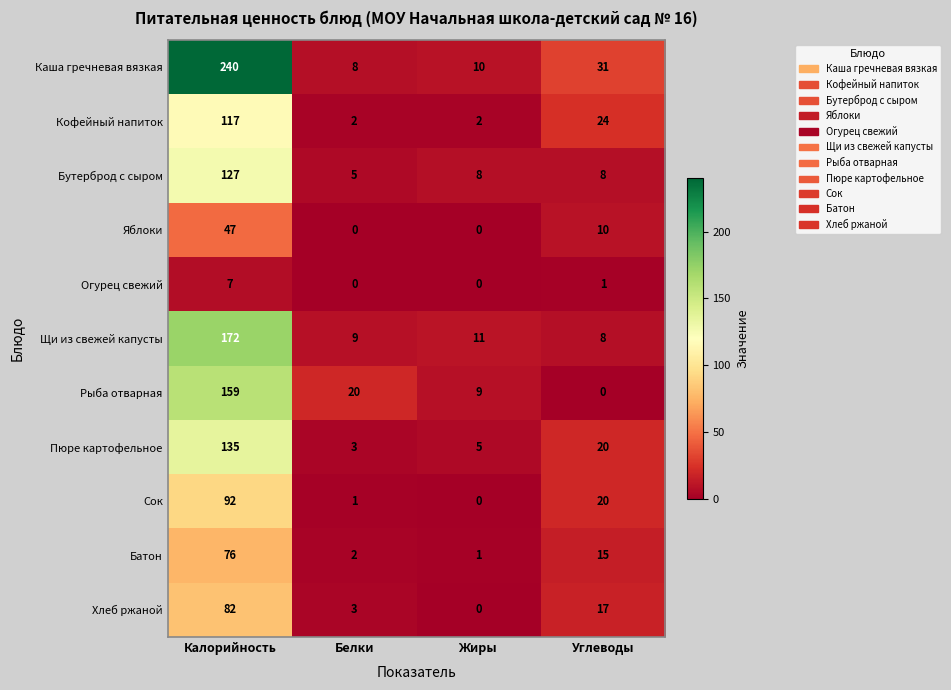

List the labels in order of Каша гречневая вязкая value, smallest first.

Белки, Жиры, Углеводы, Калорийность